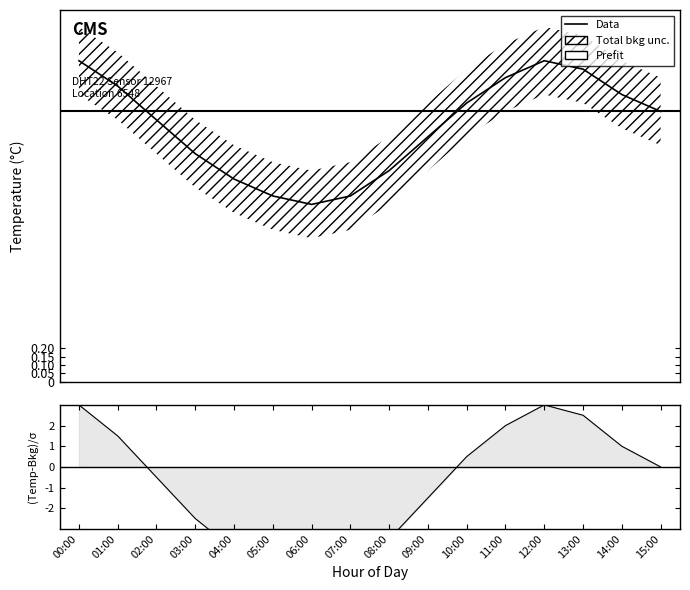

How many lines are shown in the chart?

2